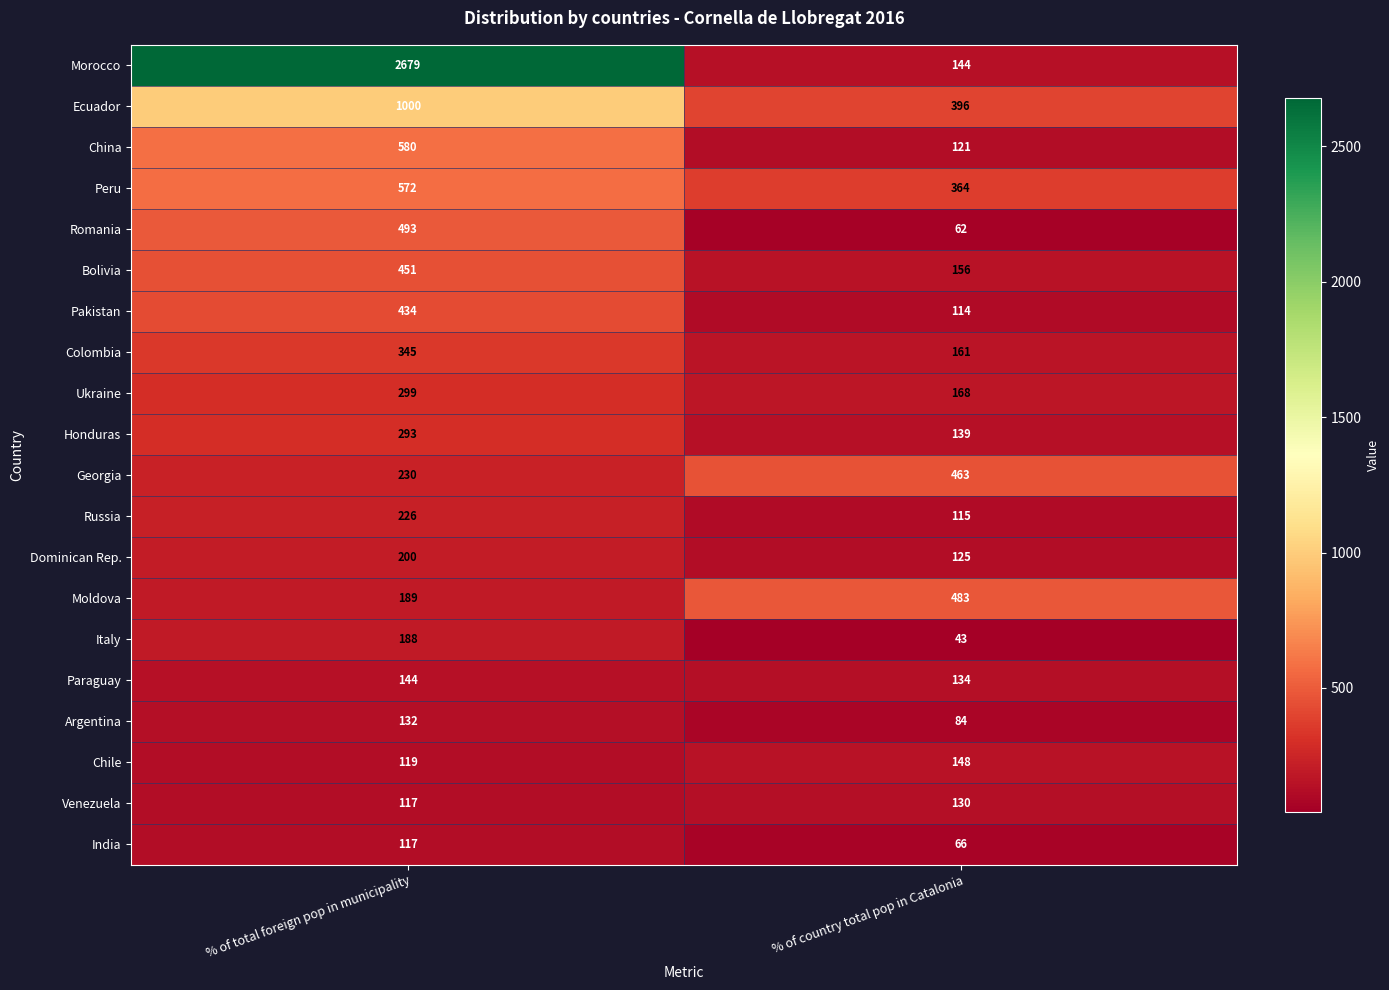

At which label is Bolivia closest to 303?

% of country total pop in Catalonia